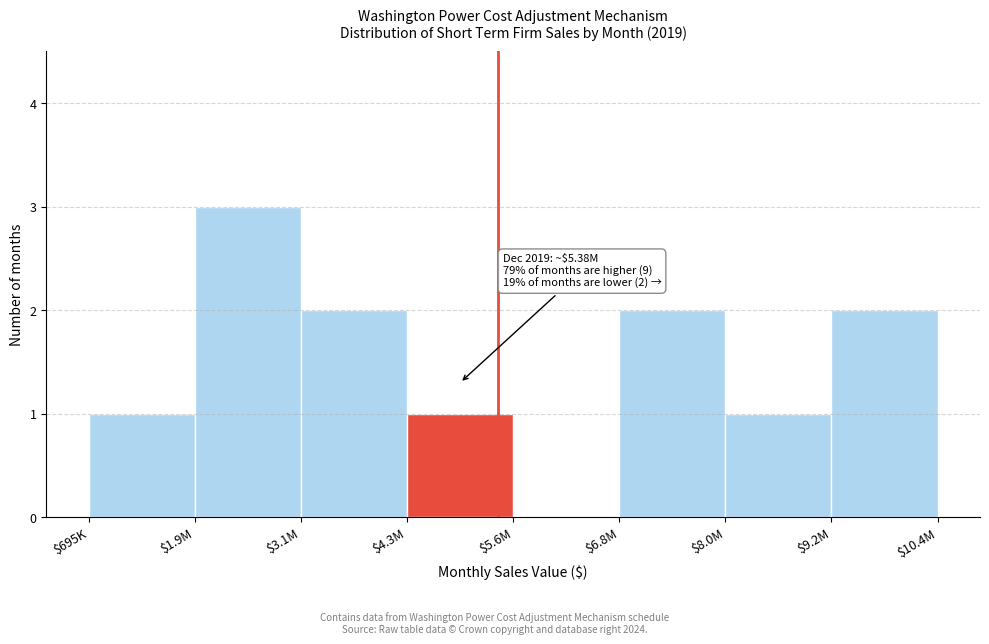

What is the greatest value displayed?

3